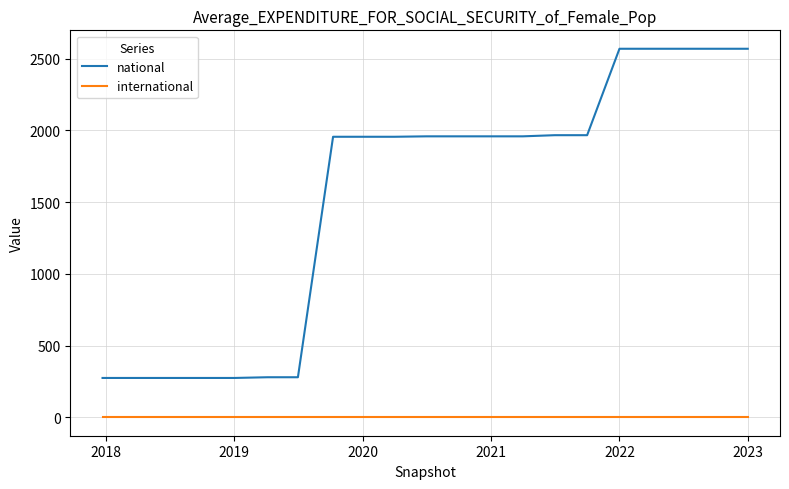

Rank the series by their average value, from lowest to highest.

international, national